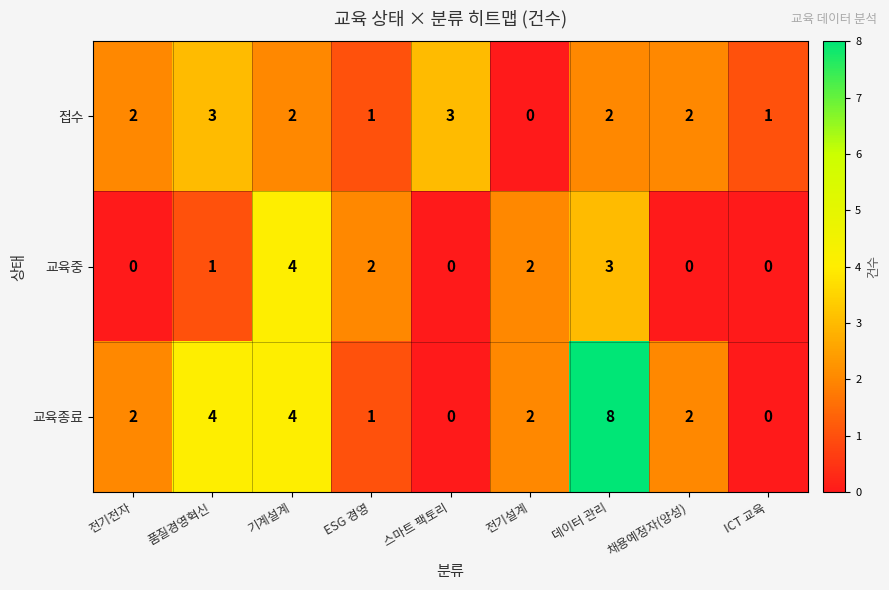

What is the difference between the highest and lowest values at 스마트 팩토리?

3